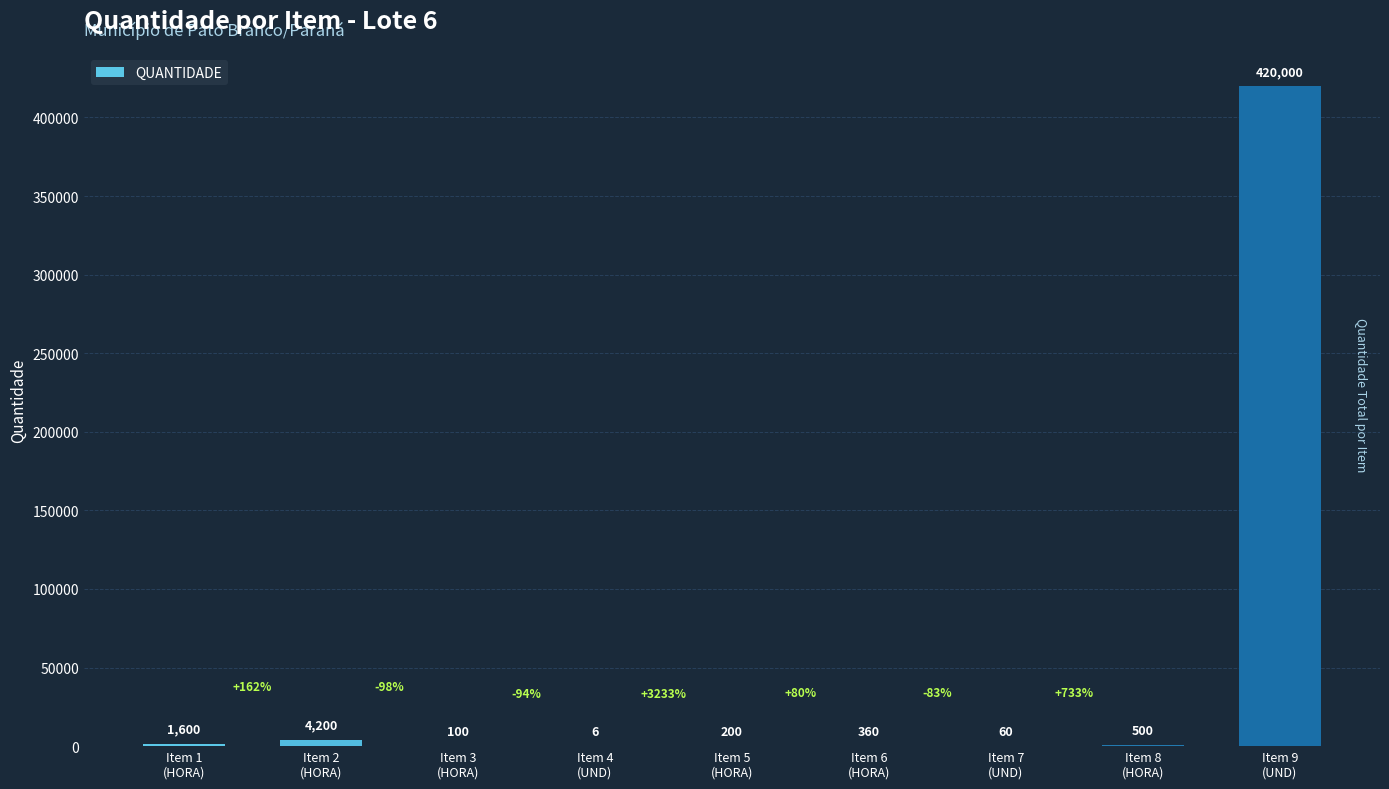

What is the greatest value displayed?

420000